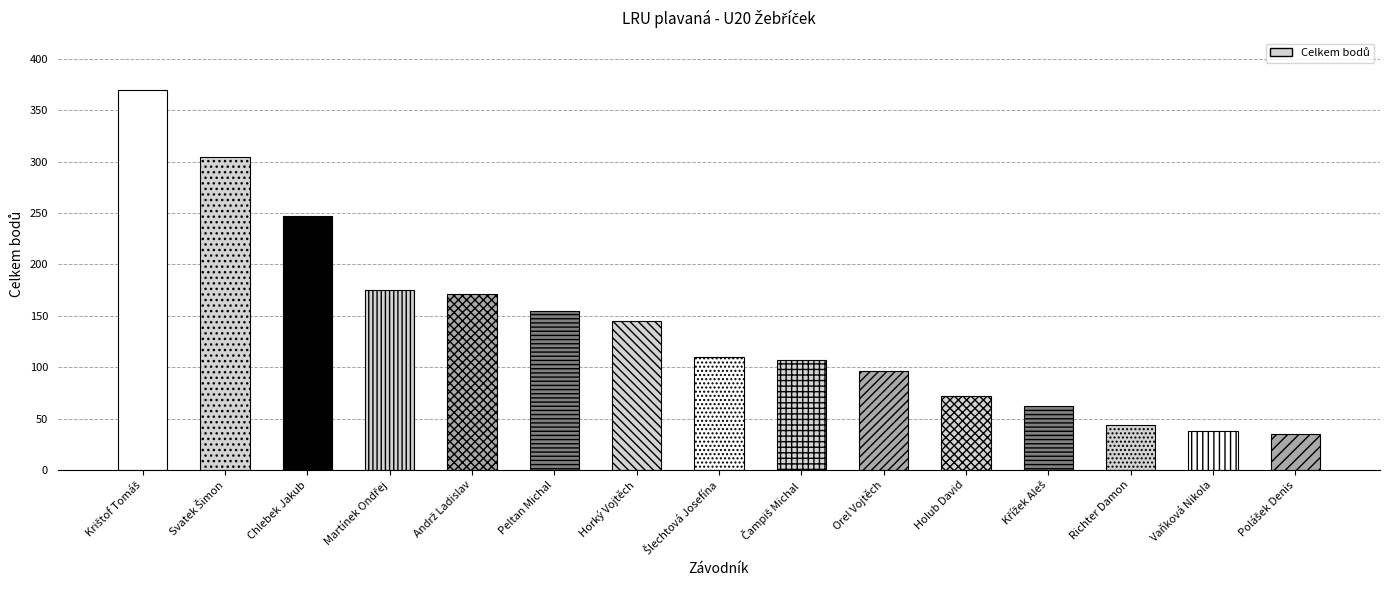

What is the ratio of the value at Orel Vojtěch to the value at Krištof Tomáš?

0.3